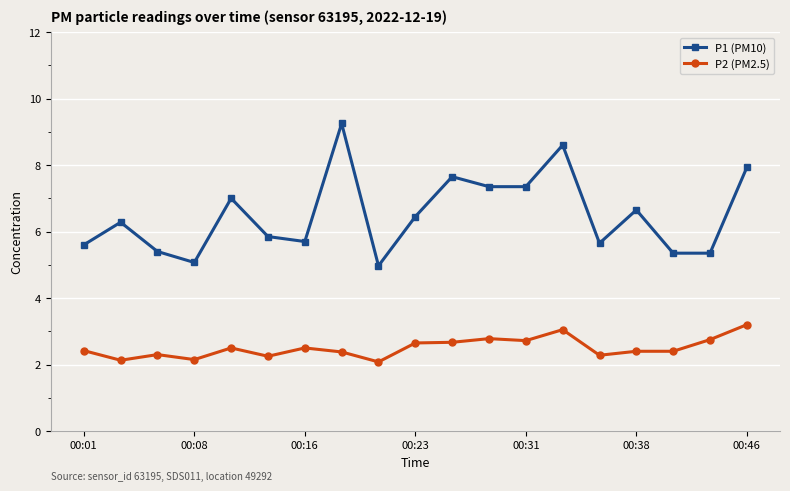

True or false: P2 (PM2.5) and P1 (PM10) cross at least once.

False